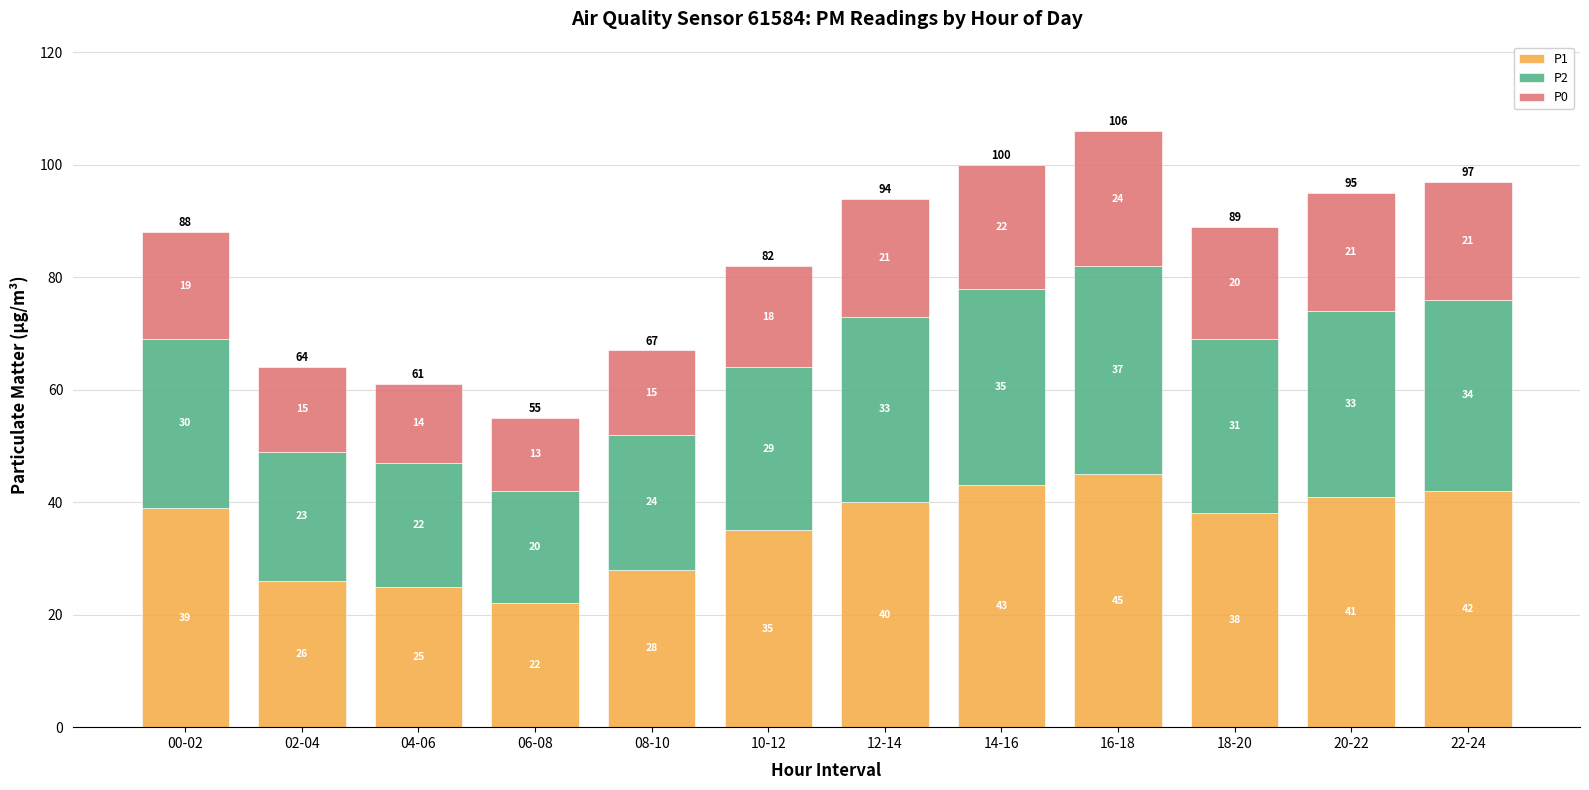

Rank the categories by P1 value from lowest to highest.

06-08, 04-06, 02-04, 08-10, 10-12, 18-20, 00-02, 12-14, 20-22, 22-24, 14-16, 16-18